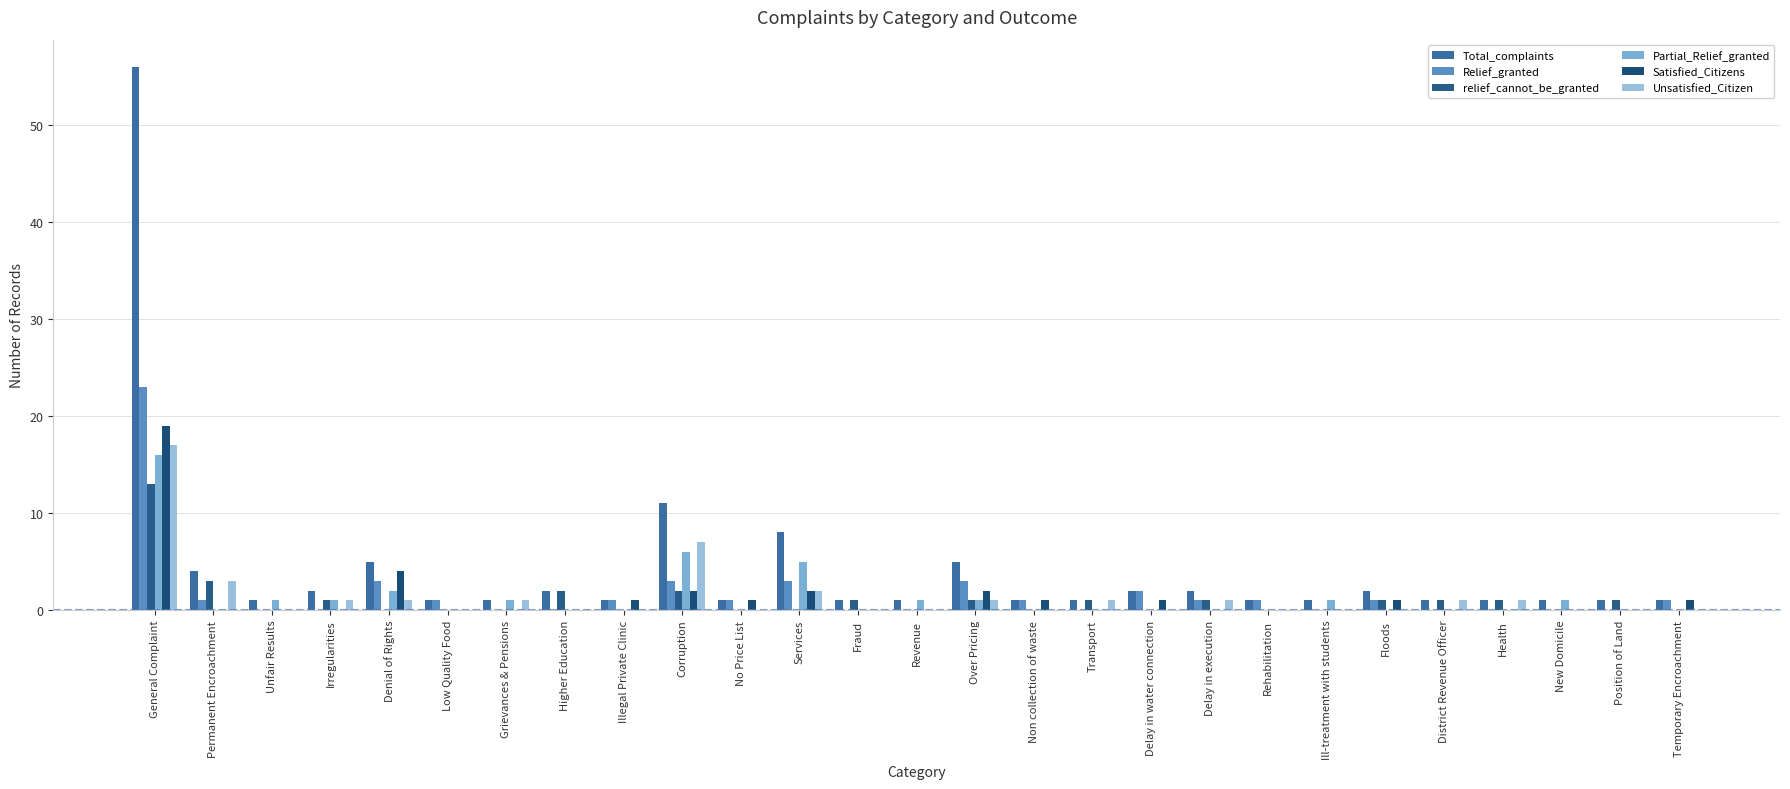

What is the difference between the Relief_granted values at Unfair Results and No Price List?

1